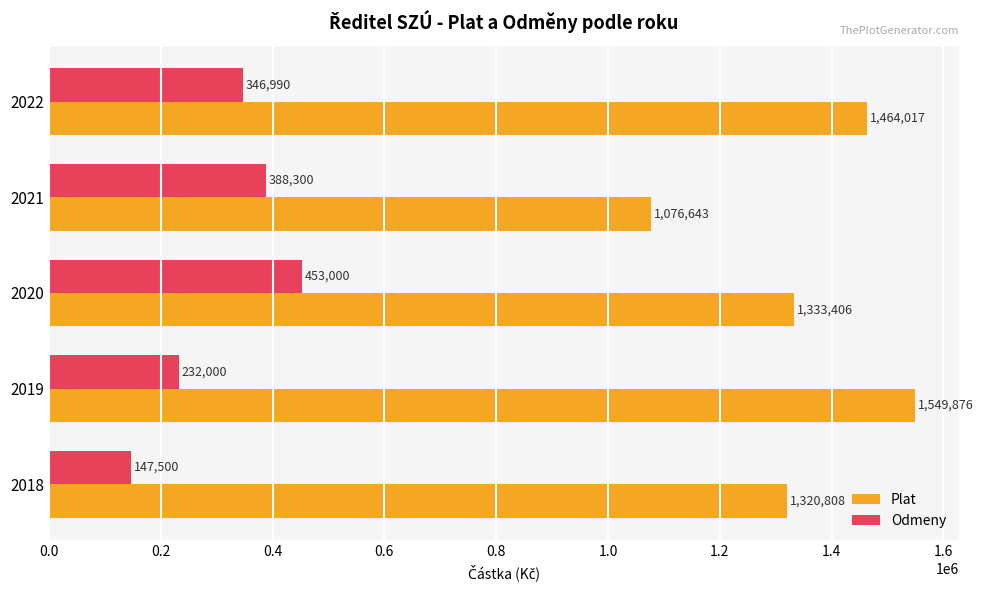

What are all the series names shown in the legend?

Plat, Odmeny